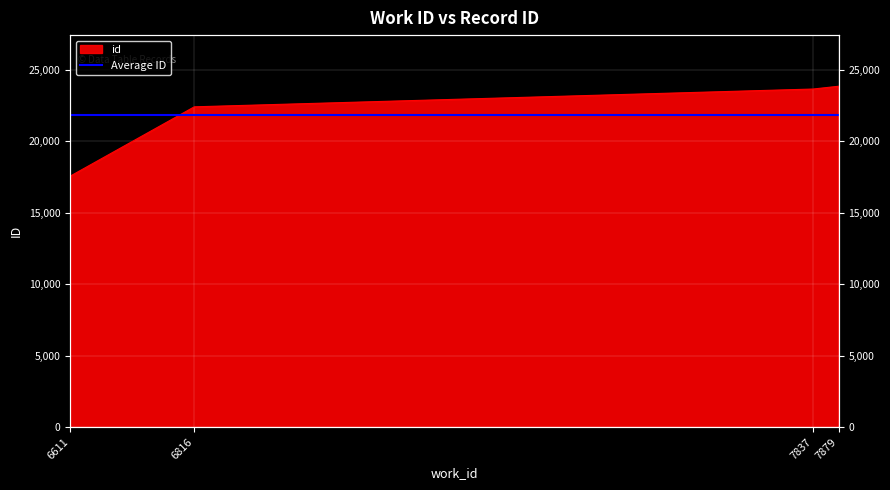

At which label does the data first exceed 23638?

7879